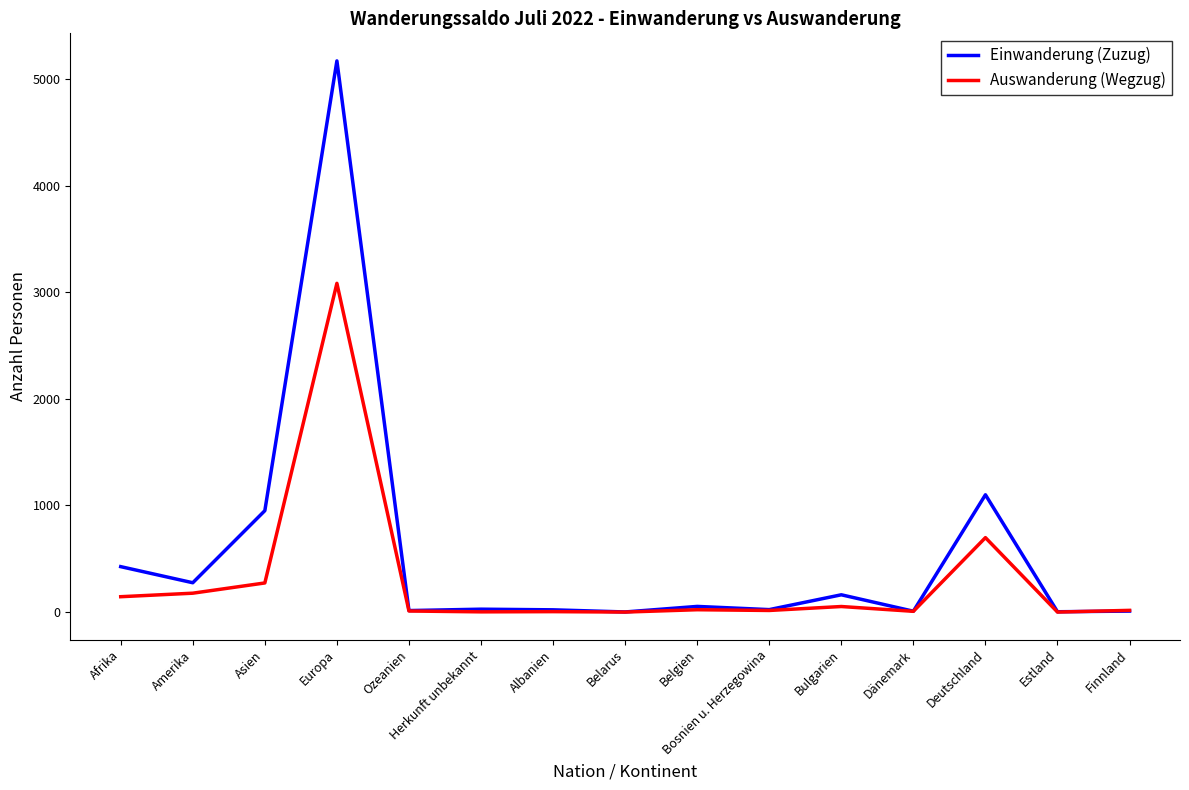

Is it true that Auswanderung (Wegzug) equals 1696 at Europa?

False